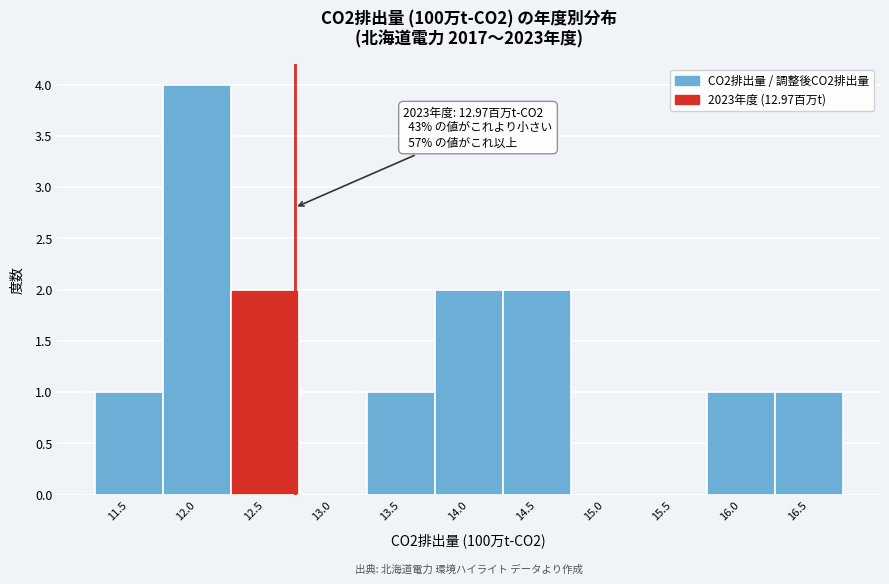

Reading right to left, list all the values displayed in this chart.

16.5=1	16.0=1	15.5=0	15.0=0	14.5=2	14.0=2	13.5=1	13.0=0	12.5=2	12.0=4	11.5=1